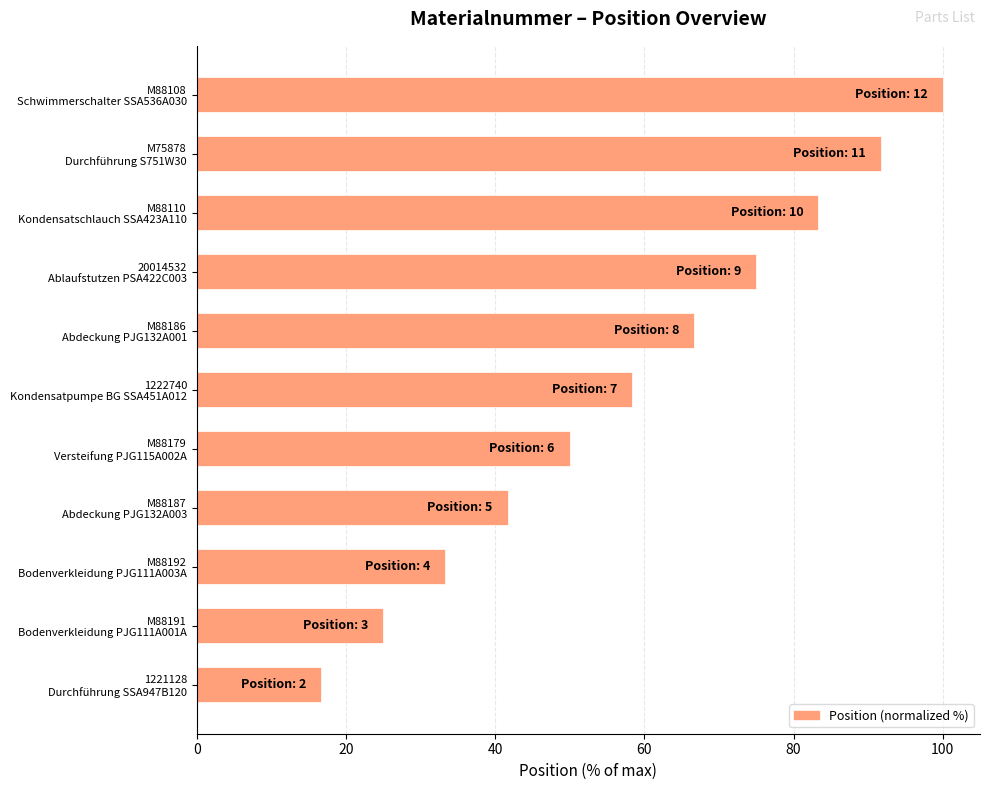

Rank the categories by value from lowest to highest.

1221128
Durchführung SSA947B120, M88191
Bodenverkleidung PJG111A001A, M88192
Bodenverkleidung PJG111A003A, M88187
Abdeckung PJG132A003, M88179
Versteifung PJG115A002A, 1222740
Kondensatpumpe BG SSA451A012, M88186
Abdeckung PJG132A001, 20014532
Ablaufstutzen PSA422C003, M88110
Kondensatschlauch SSA423A110, M75878
Durchführung S751W30, M88108
Schwimmerschalter SSA536A030